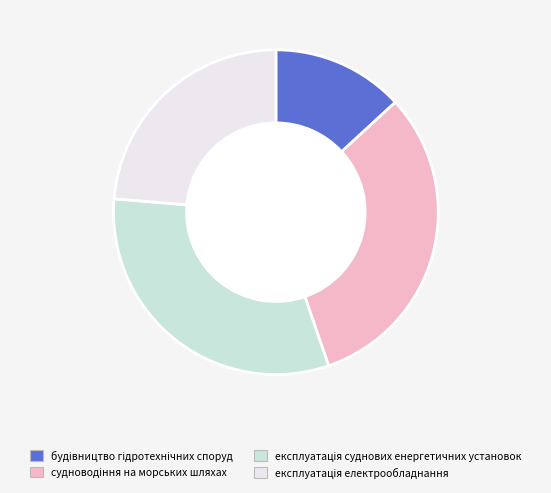

How many slices are in this pie chart?

4